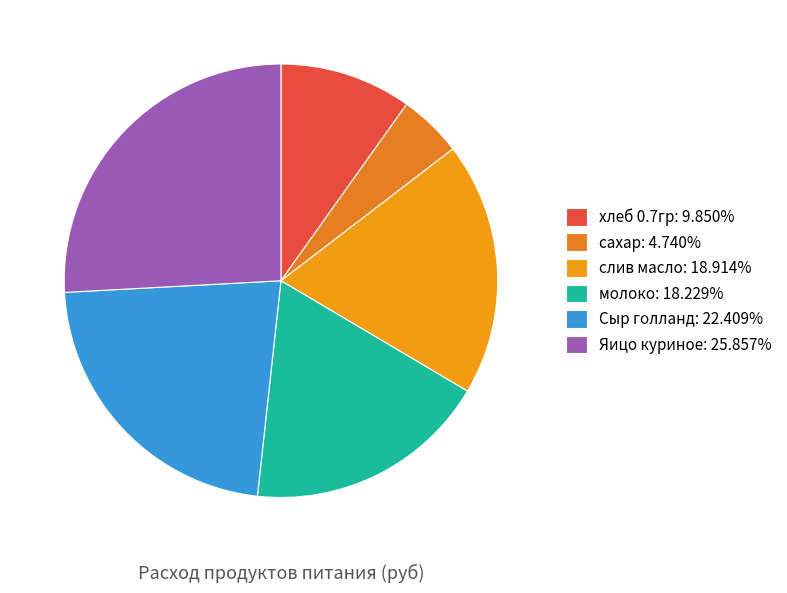

To the nearest percent, what percentage of the pie is слив масло?

19%